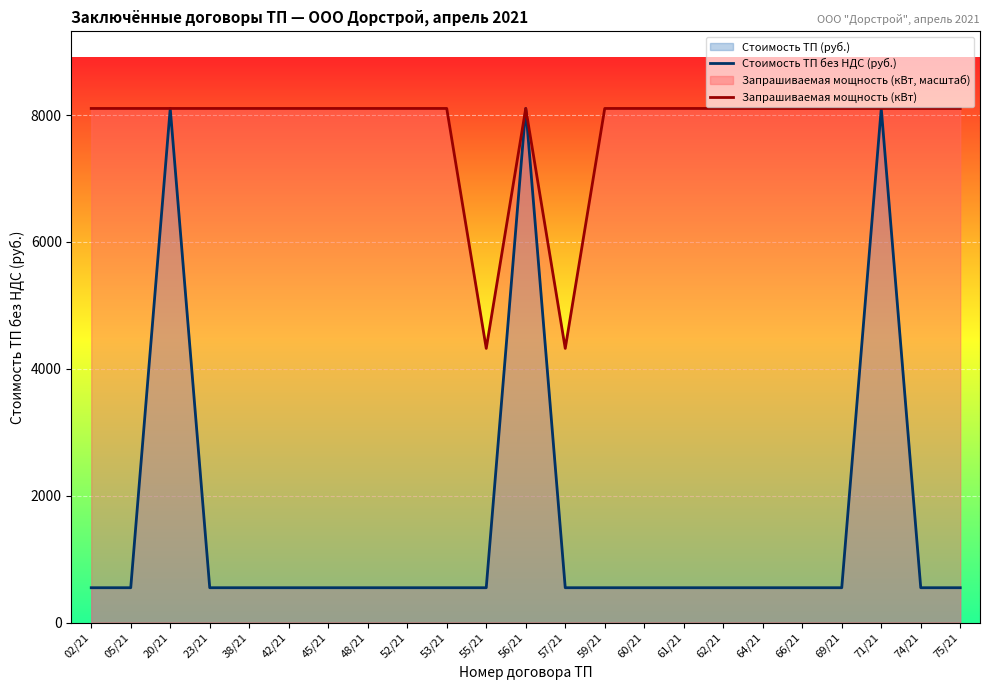

Between 42/21 and 71/21, which series saw the biggest shift?

Стоимость ТП без НДС (руб.)